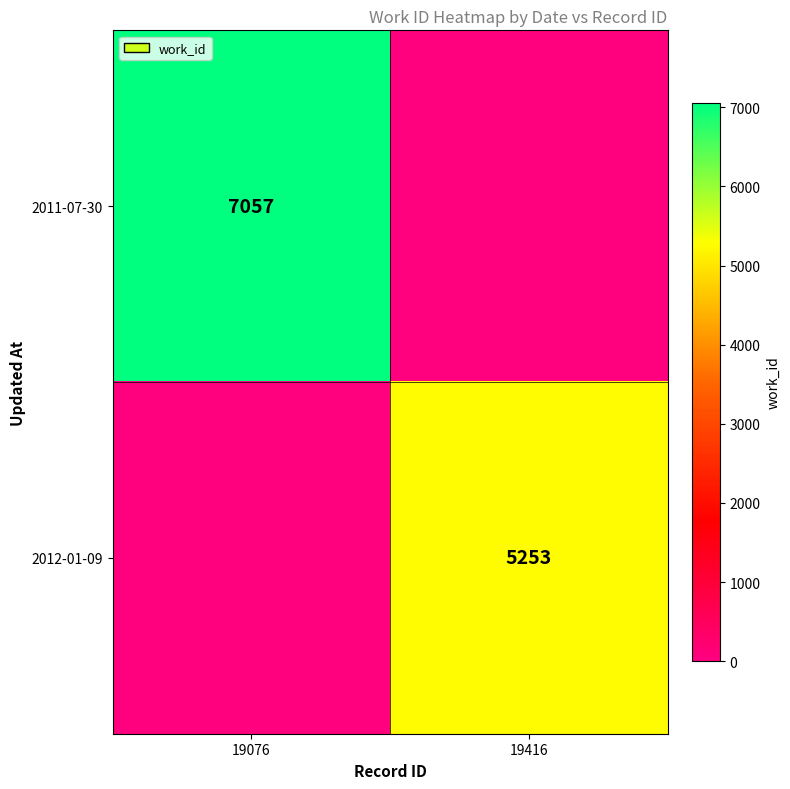

The value of 2012-01-09 at 19416 is 2012. True or false?

False